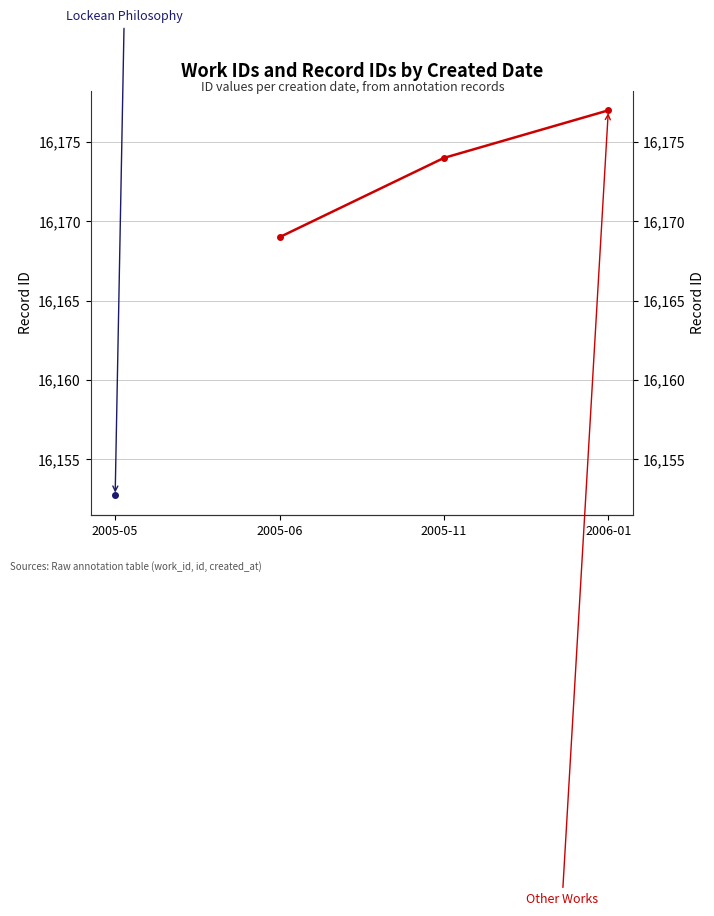

Where does the data first go above 16174?

2006-01